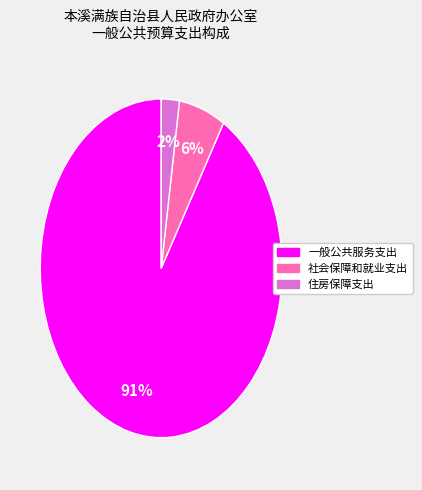

How many segments does this pie chart have?

3